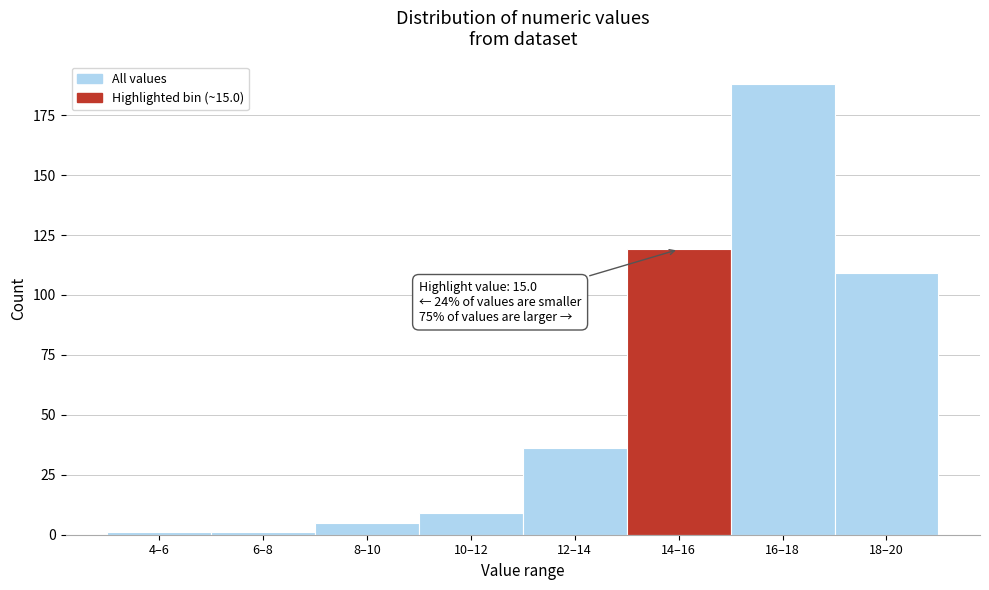

Reading right to left, list all the values displayed in this chart.

18–20=109	16–18=188	14–16=119	12–14=36	10–12=9	8–10=5	6–8=1	4–6=1